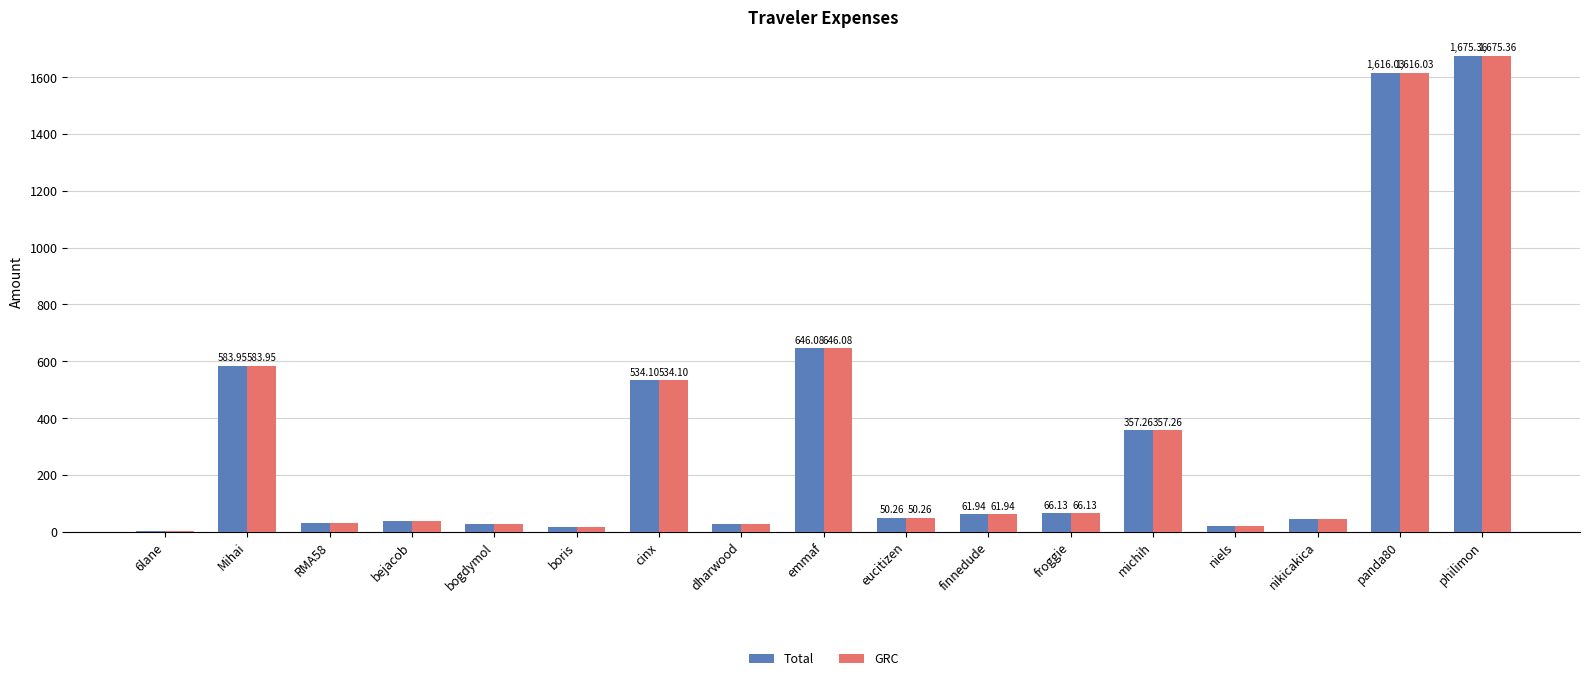

At which category is the sum across all series the highest?

philimon